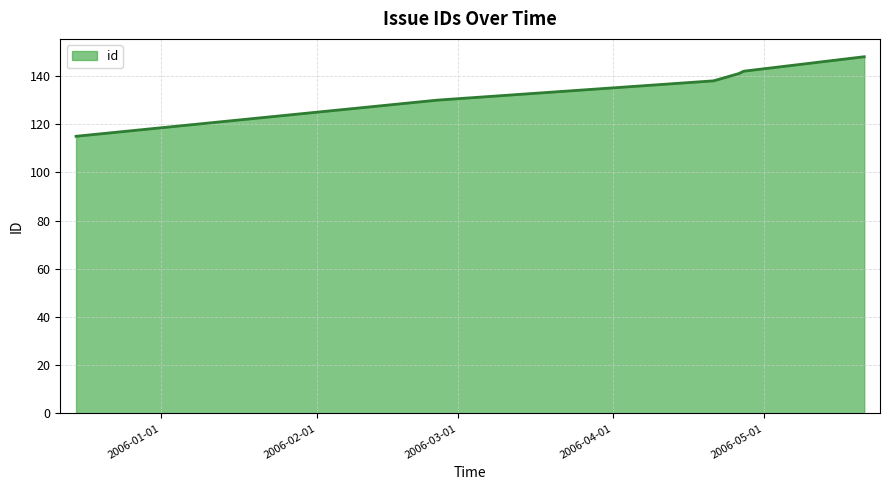

Does the chart display data point markers on the line(s)?

No